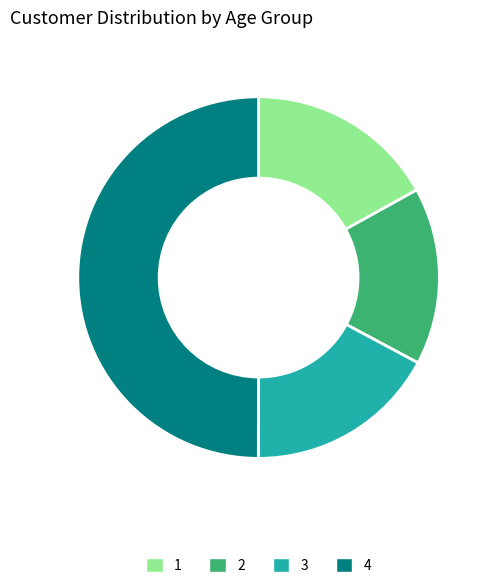

Count the number of slices in the pie.

4